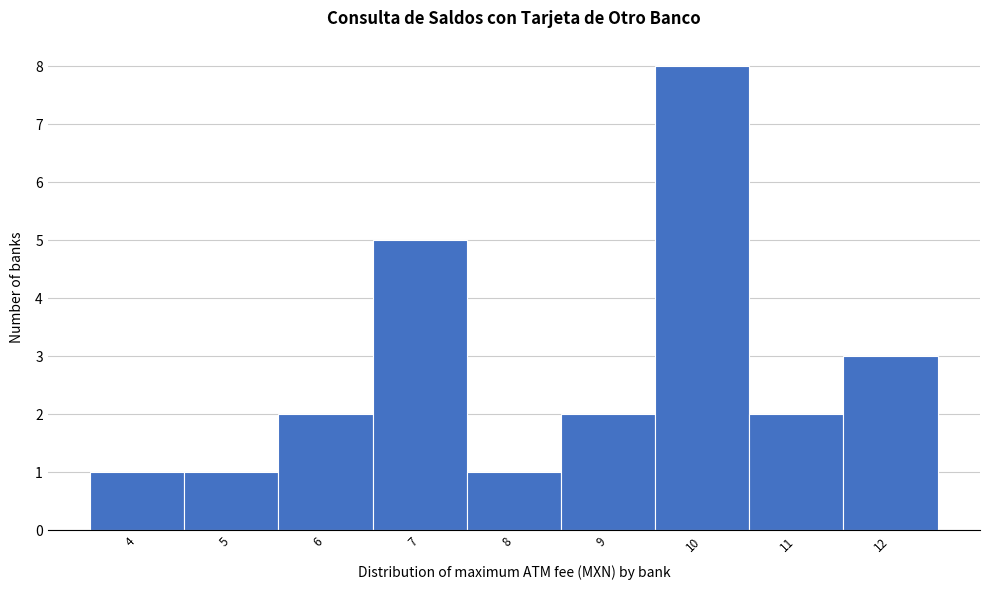

Reading left to right, transcribe this chart: for each bar, give the range it covers on the x-axis and its height. The values are not printed on the chart, so give them approximately, as read against the axis.

3.5 to 4.5: 1
4.5 to 5.5: 1
5.5 to 6.5: 2
6.5 to 7.5: 5
7.5 to 8.5: 1
8.5 to 9.5: 2
9.5 to 10.5: 8
10.5 to 11.5: 2
11.5 to 12.5: 3